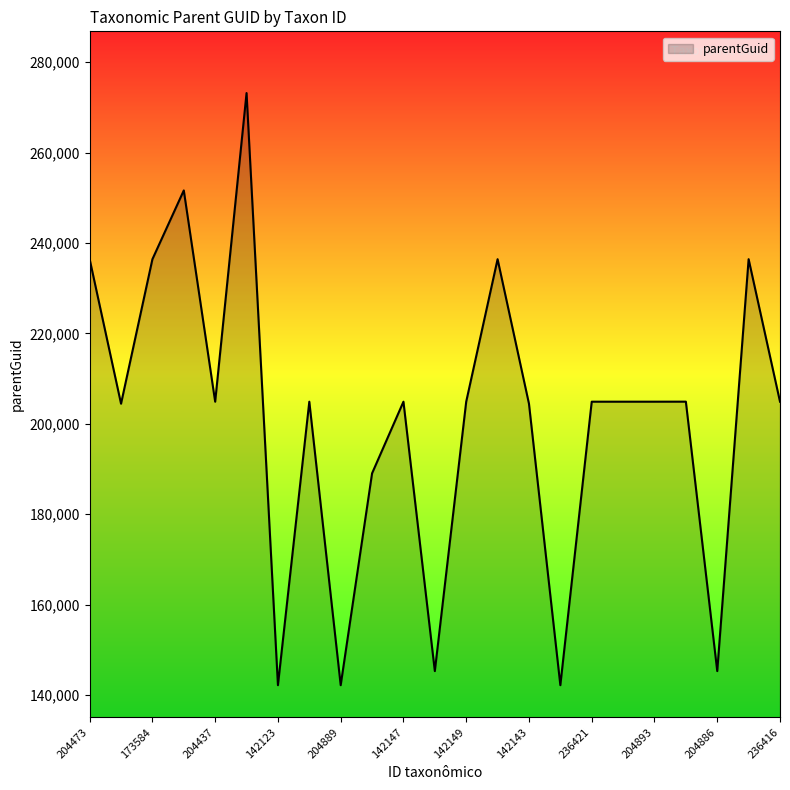

What is the difference between the second highest and second lowest values?

109490